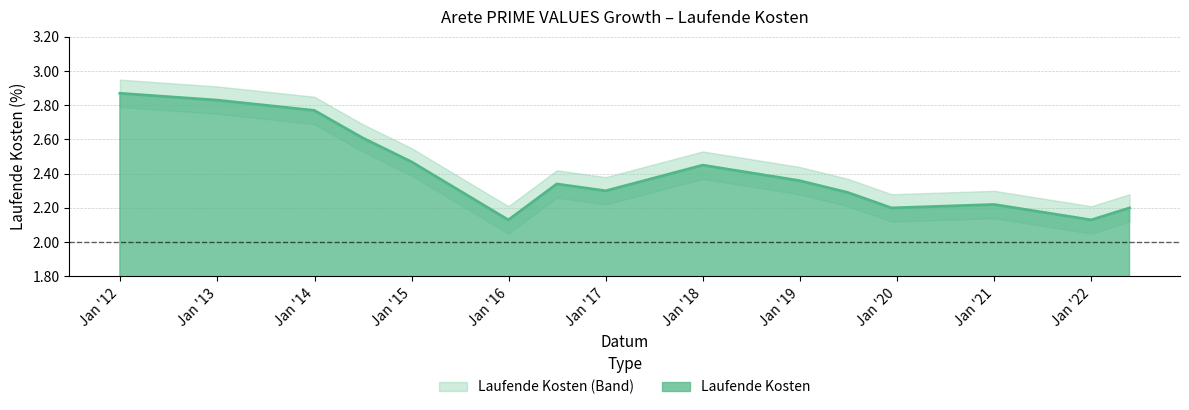

What is the minimum value shown in the chart?

2.1